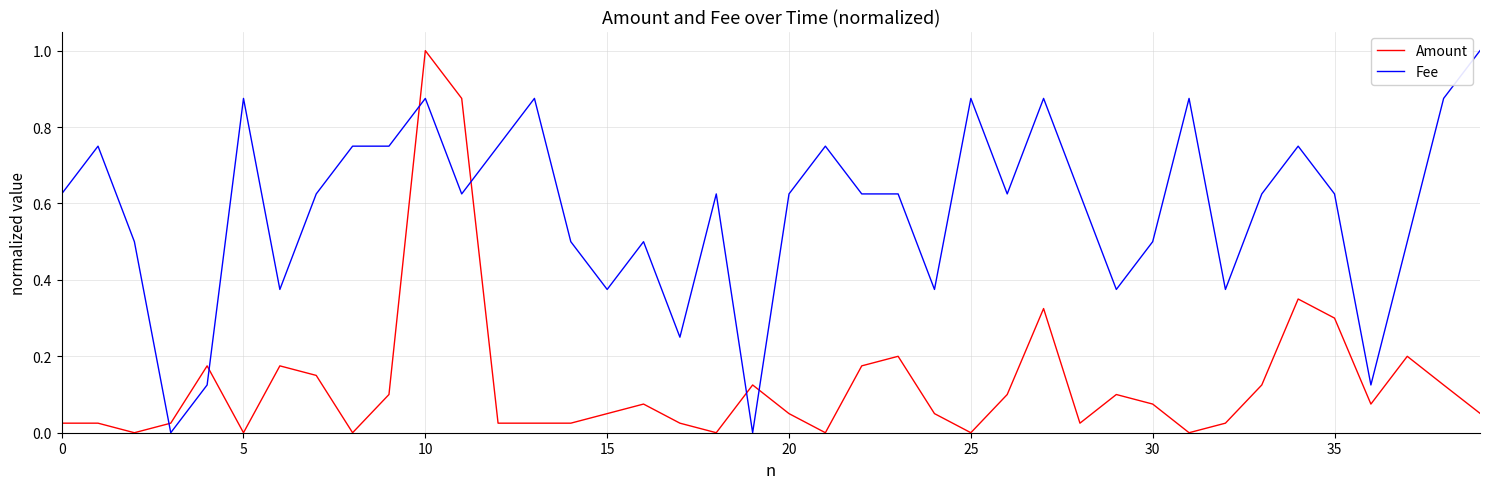

Which series has the largest total across all categories?

Fee